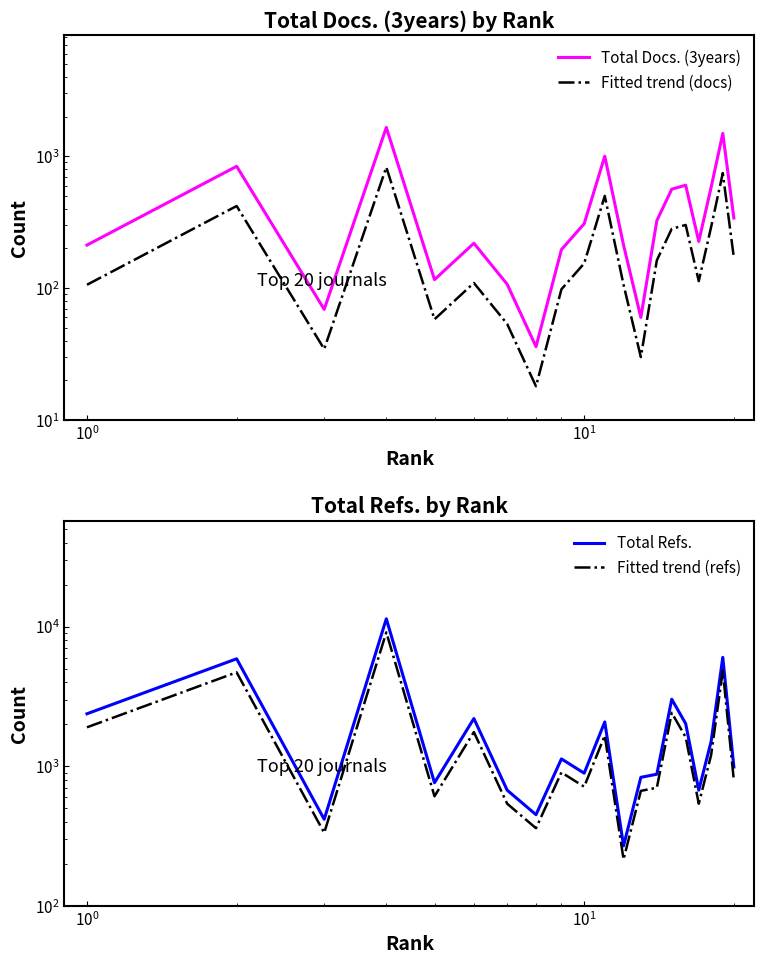

What is the greatest value displayed?

11377.0